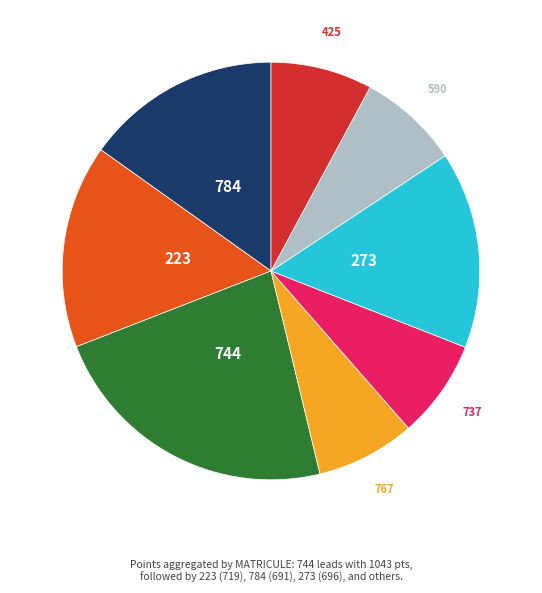

Does any single category account for the majority?

No